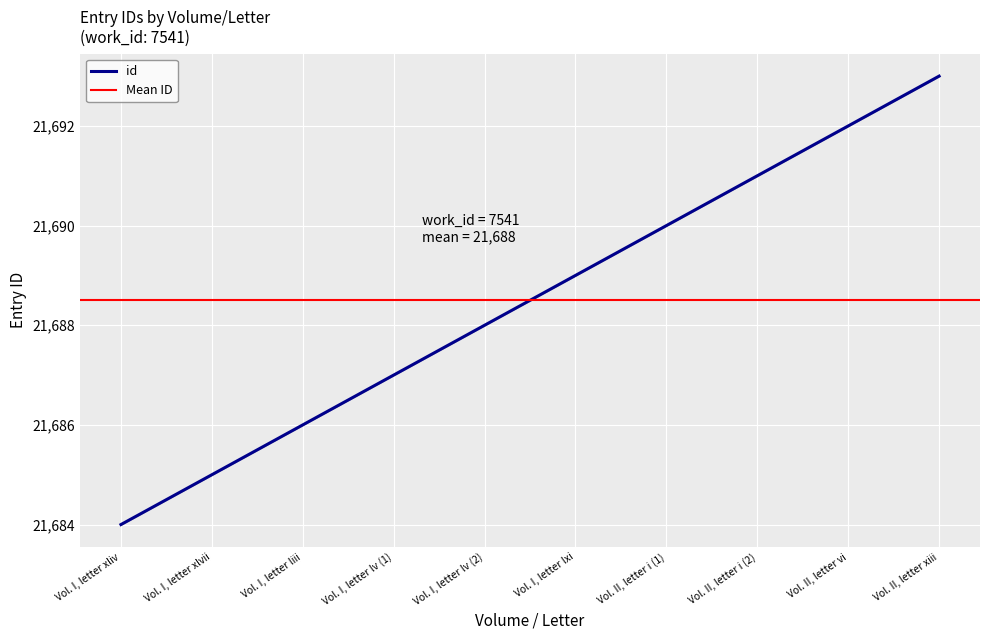

Is it true that the value at Vol. I, letter lv (2) is 21688?

True